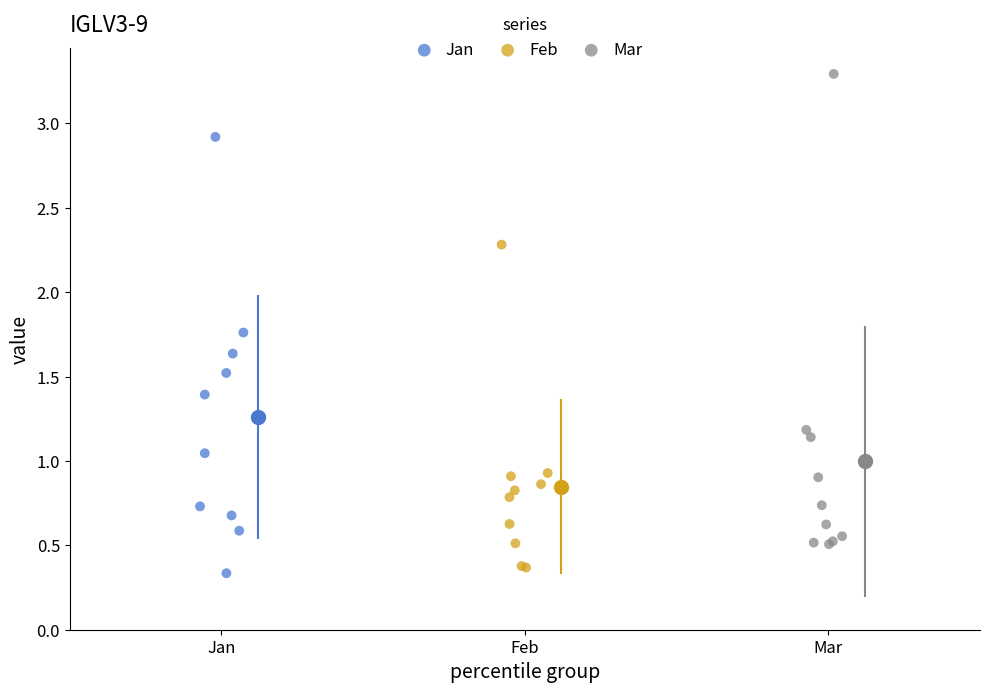

Which series has the widest spread of Y values?

Mar